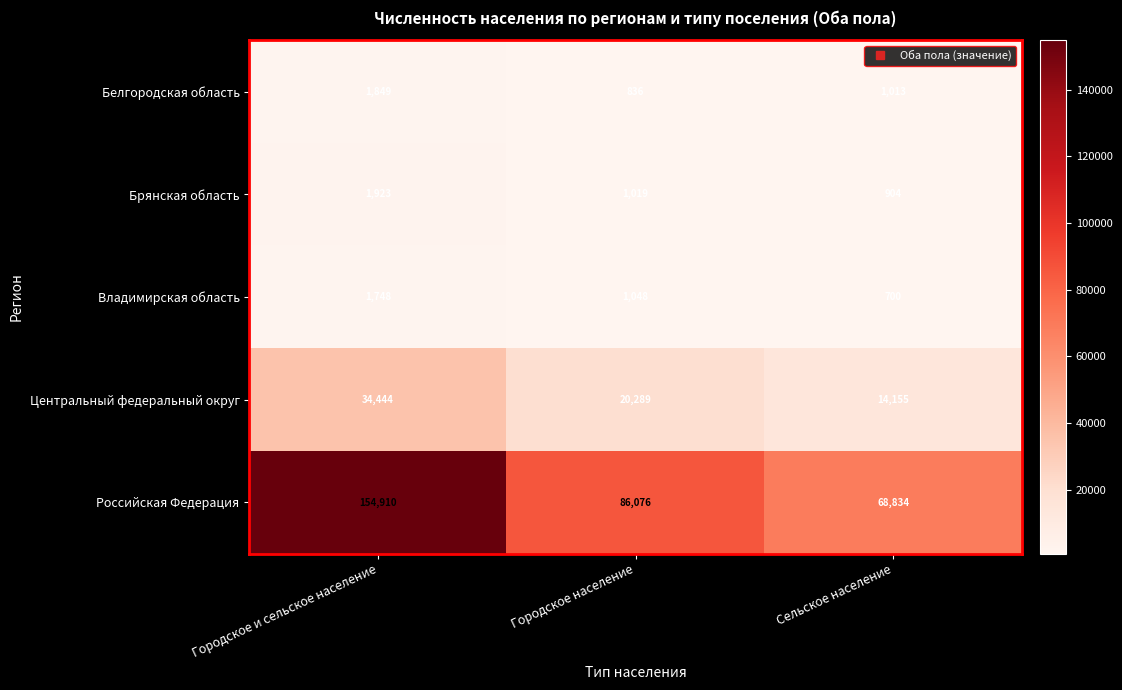

At which category is the sum across all series the highest?

Городское и сельское население